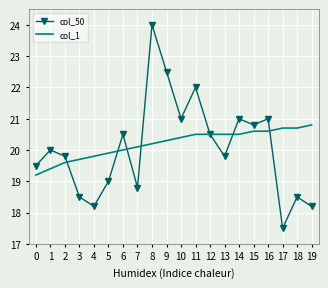

The col_1 series shows 28.6 at 16. True or false?

False